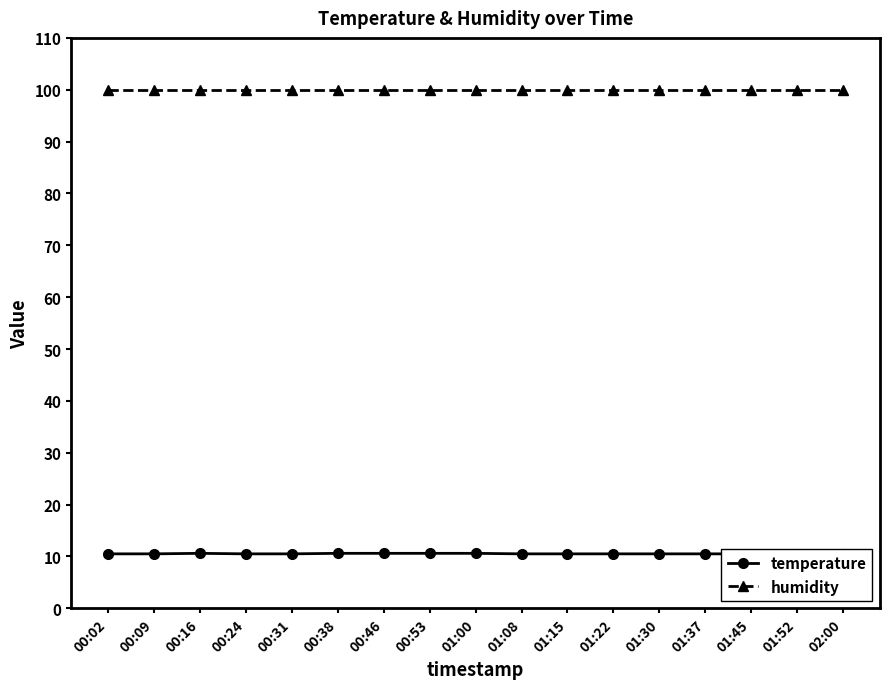

True or false: temperature has more than 2 interior local peaks.

False